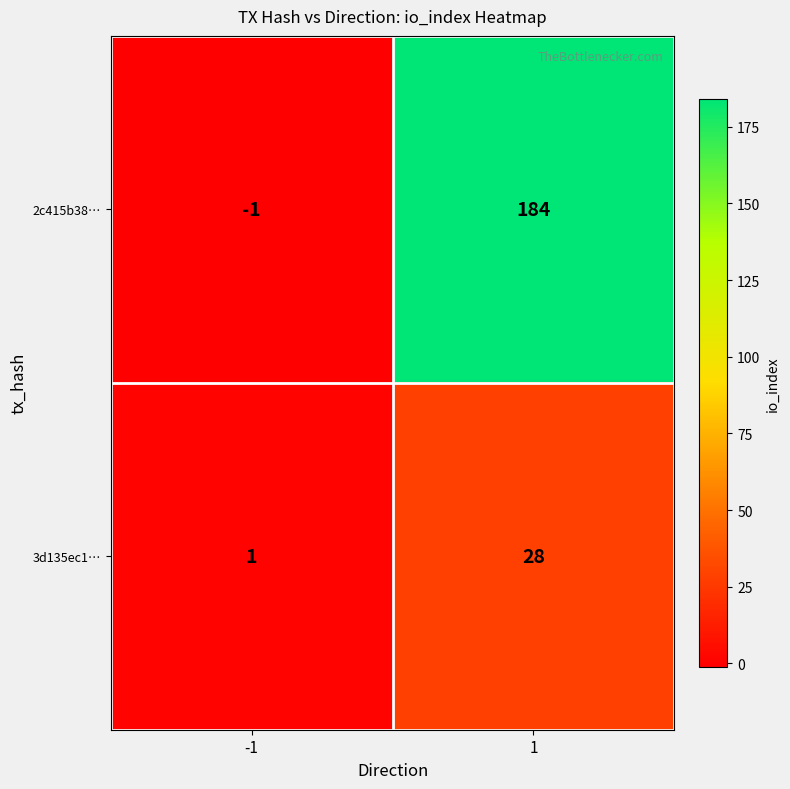

What is the total value across all series at 1?

212